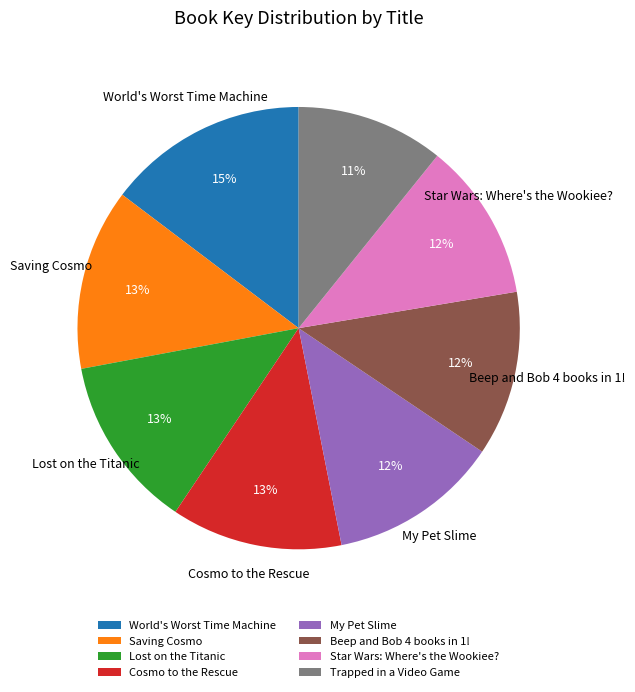

Combined, do Star Wars: Where's the Wookiee? and Saving Cosmo account for over 50%?

No